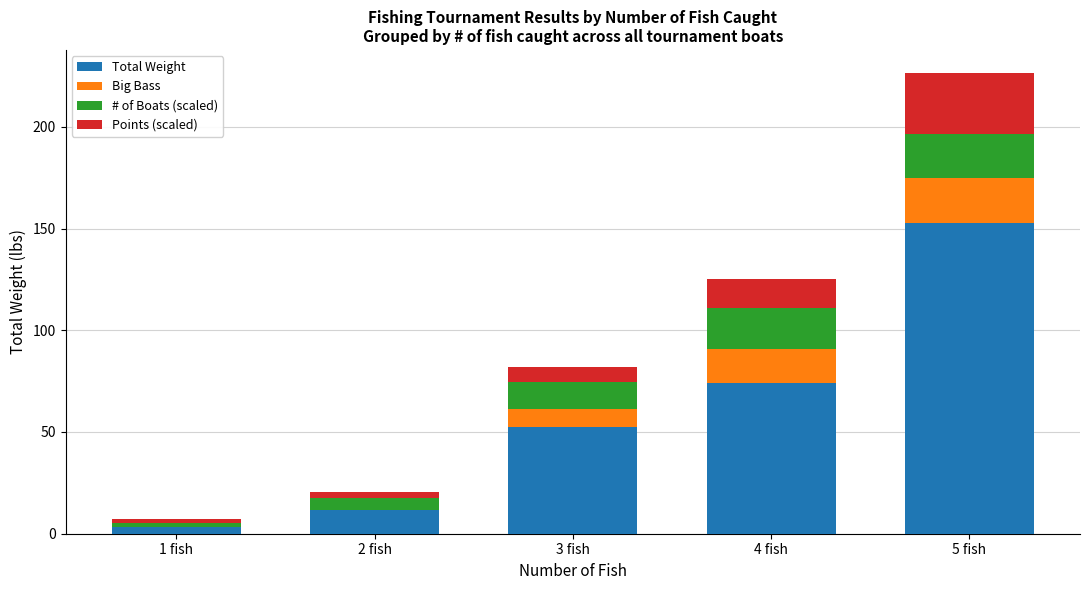

Reading right to left, what are the values for Total Weight?

5 fish=152.8	4 fish=74.2	3 fish=52.5	2 fish=11.5	1 fish=3.1